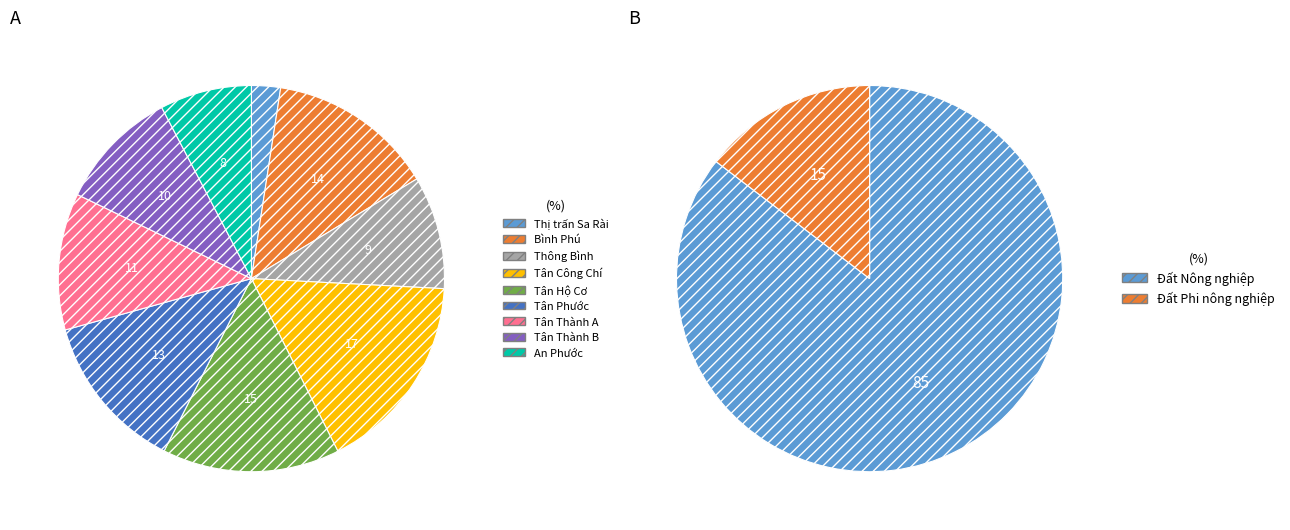

Rank the categories by value from highest to lowest.

Tân Công Chí, Tân Hộ Cơ, Bình Phú, Tân Phước, Tân Thành A, Tân Thành B, Thông Bình, An Phước, Thị trấn Sa Rài